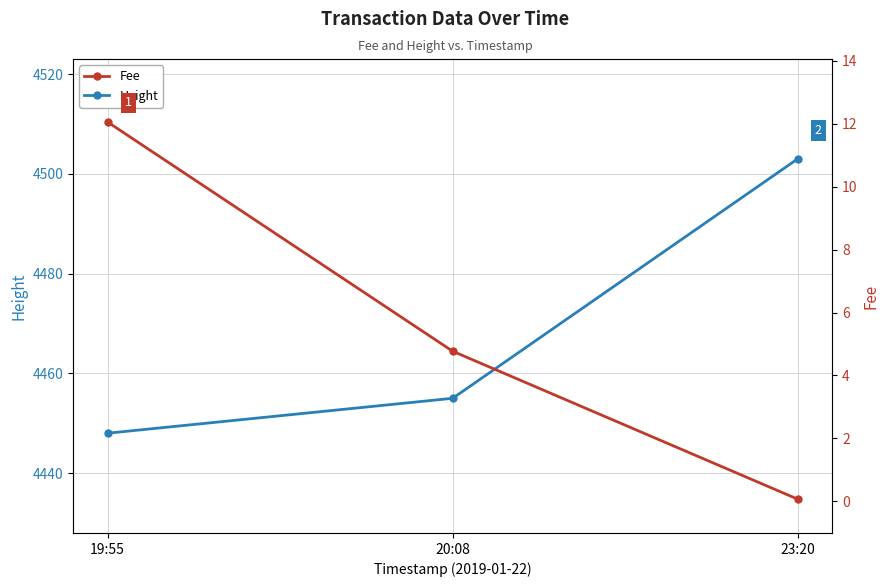

What is the difference between the highest and lowest values at 20:08?

4450.2